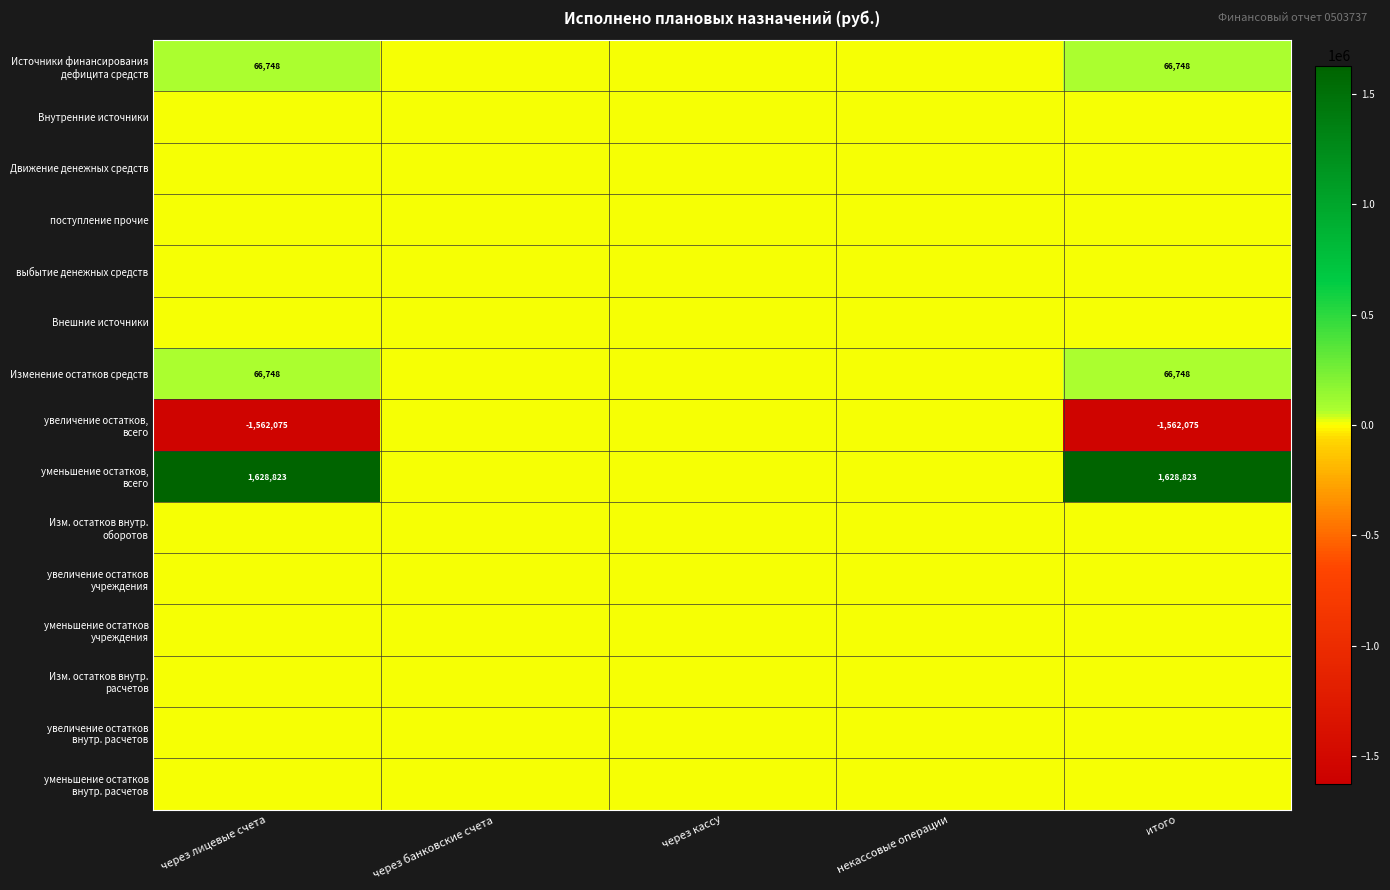

Is it true that Изменение остатков средств equals 66748 at через лицевые счета?

True